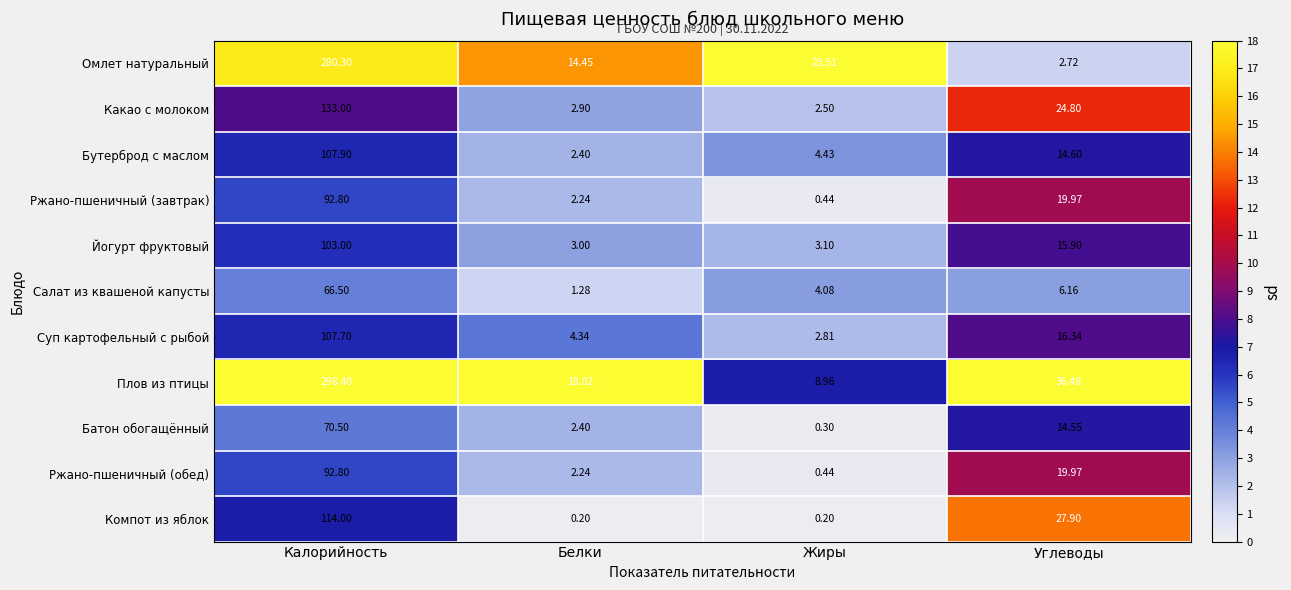

Is the value of Компот из яблок at Калорийность greater than the value of Ржано-пшеничный (завтрак) at Белки?

Yes